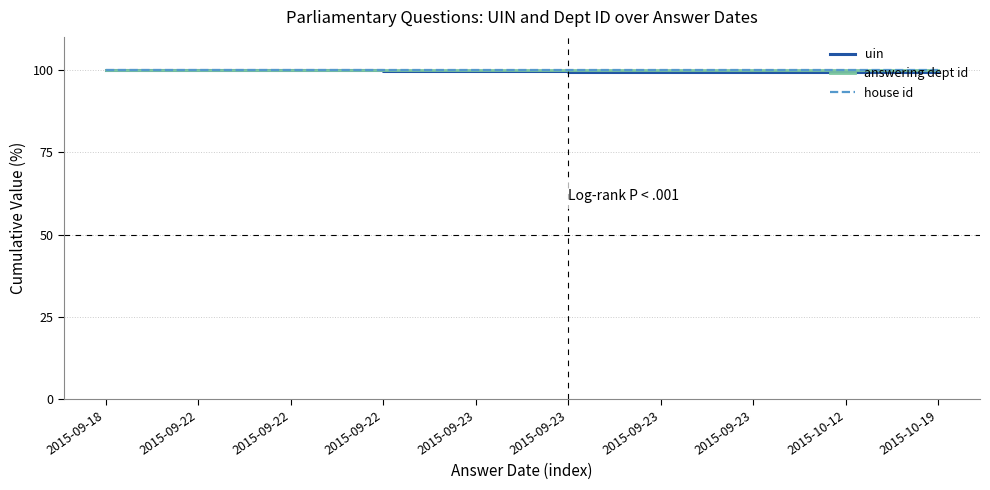

Between 2015-09-22 and 2015-10-12, which is larger?

2015-09-22